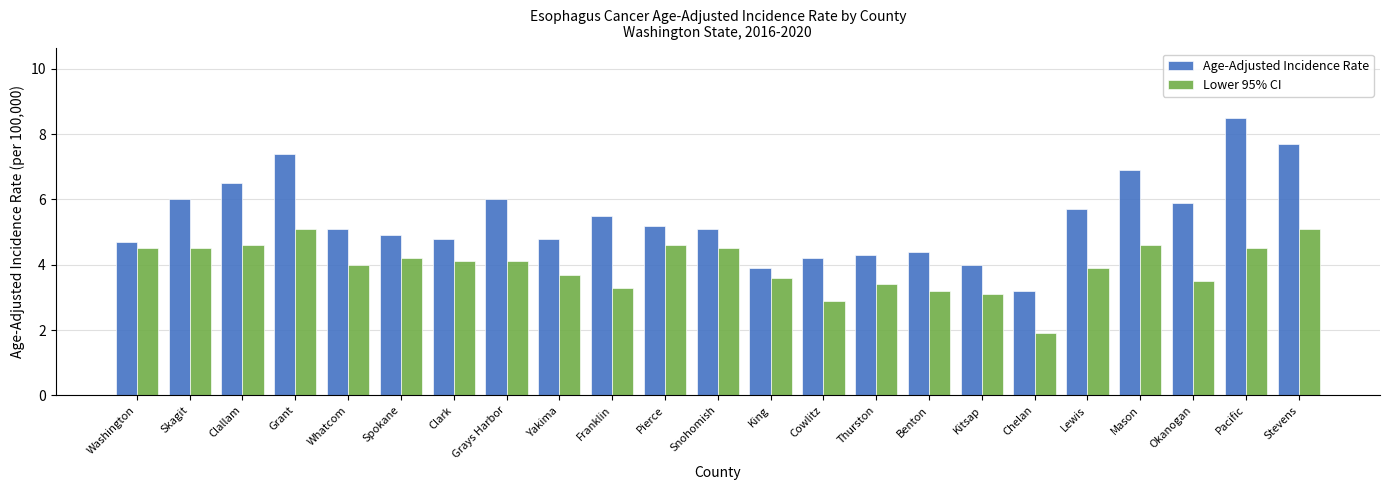

At which category does the chart reach its minimum across all series?

Chelan